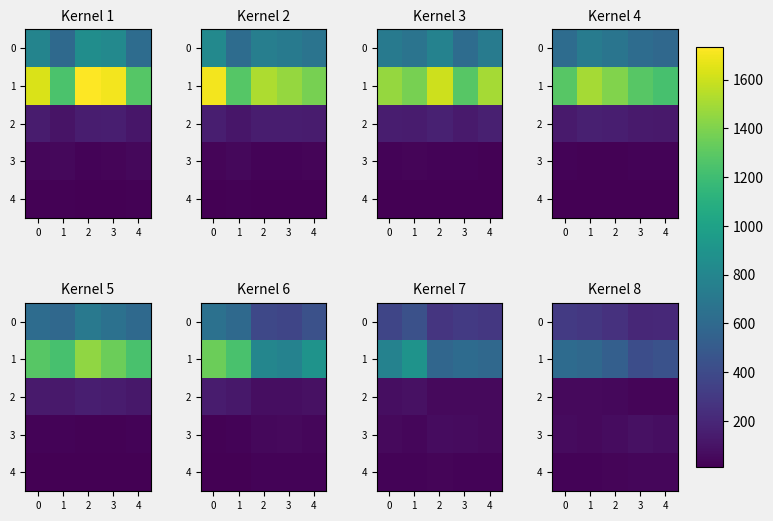

Is it true that 2 equals 30 at 2?

False